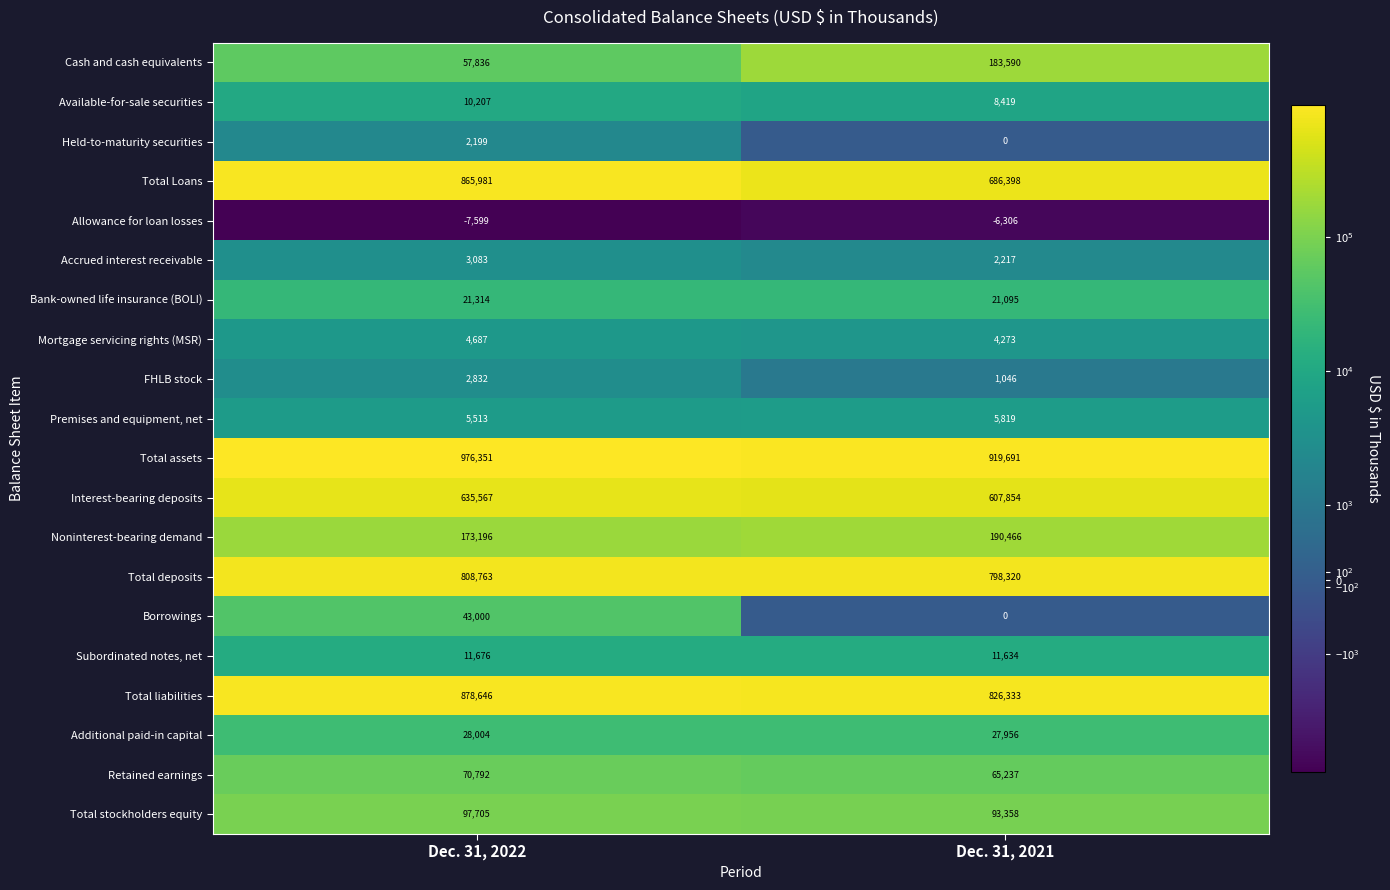

What is the sum of all Borrowings values?

43000